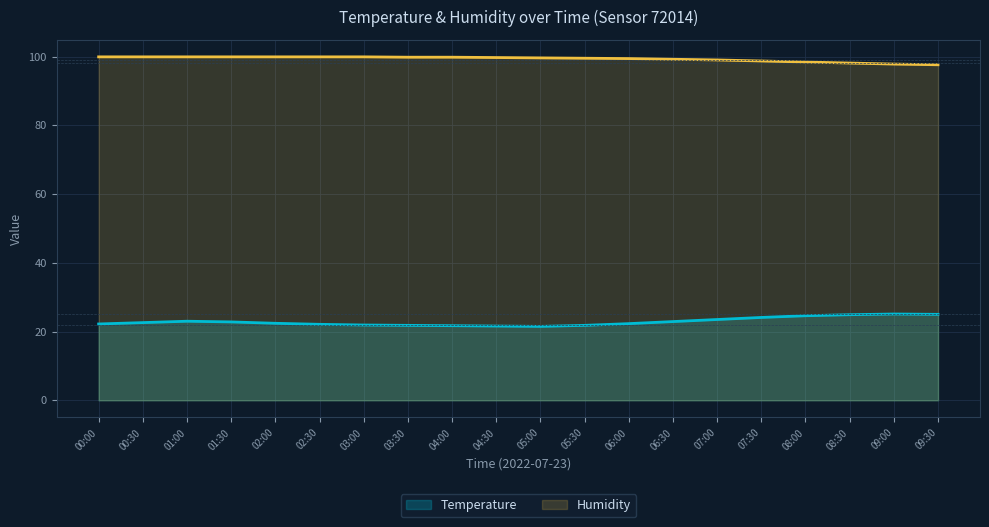

Does the chart display data point markers on the line(s)?

No